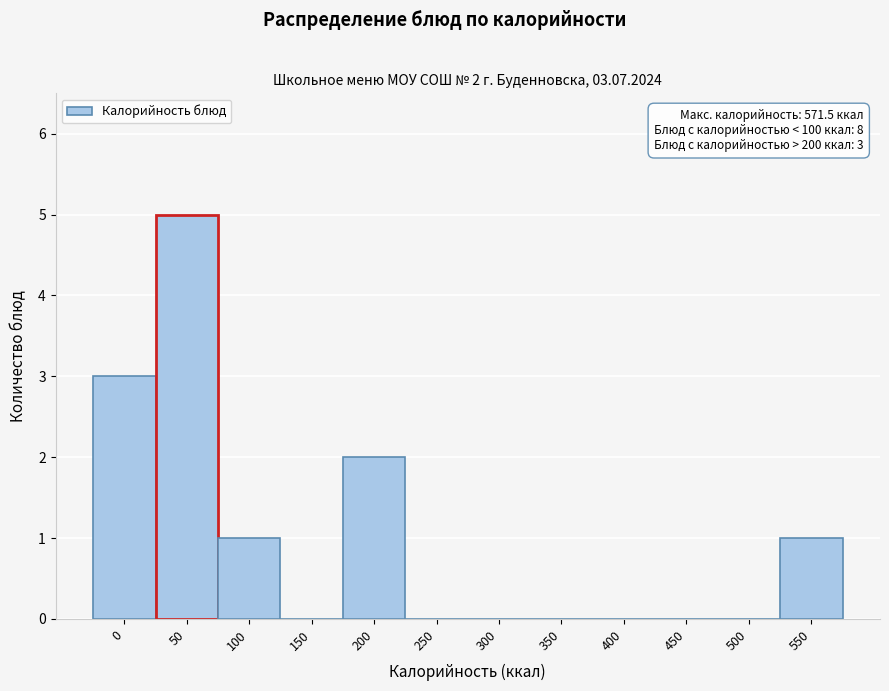

Reading left to right, extract all data points from this chart.

0=3	50=5	100=1	150=0	200=2	250=0	300=0	350=0	400=0	450=0	500=0	550=1